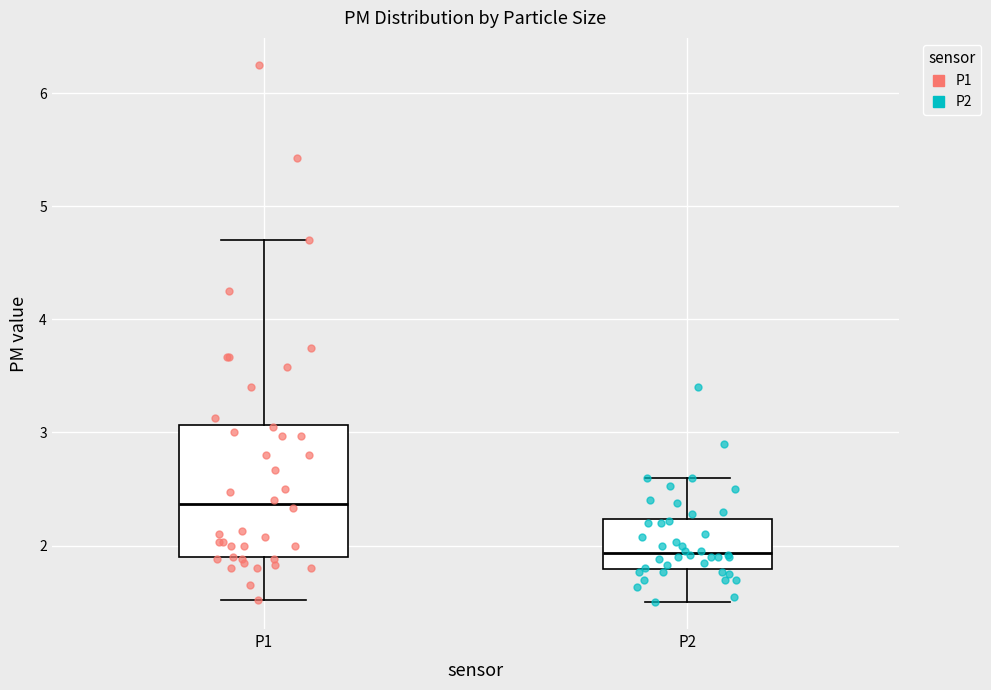

Reading left to right, transcribe this box plot: for each box, give where its median line is, the range the box spans, and where its two whiskers end, as read against the y-axis. The values are not printed on the chart, so give them approximately, as read against the axis.

P1: median 2.4, box 1.9 to 3.1, whiskers 1.5 to 4.7
P2: median 1.9, box 1.8 to 2.2, whiskers 1.5 to 2.6